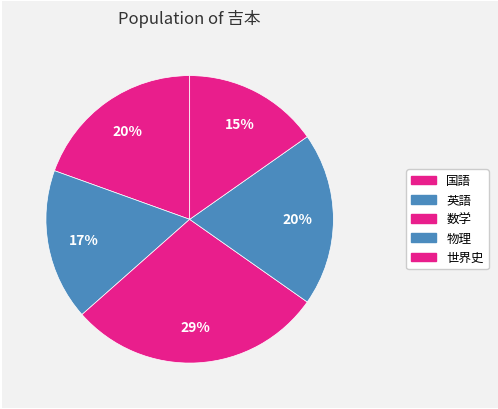

To the nearest percent, what is the difference between the 国語 and 世界史 slice percentages?

4%